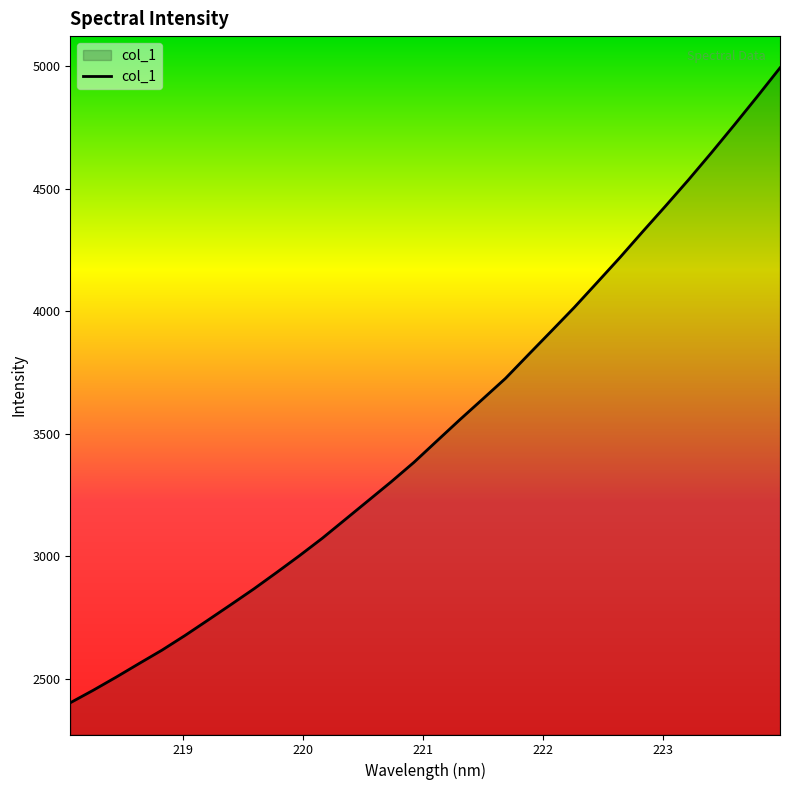

What is the minimum value shown in the chart?

2401.8